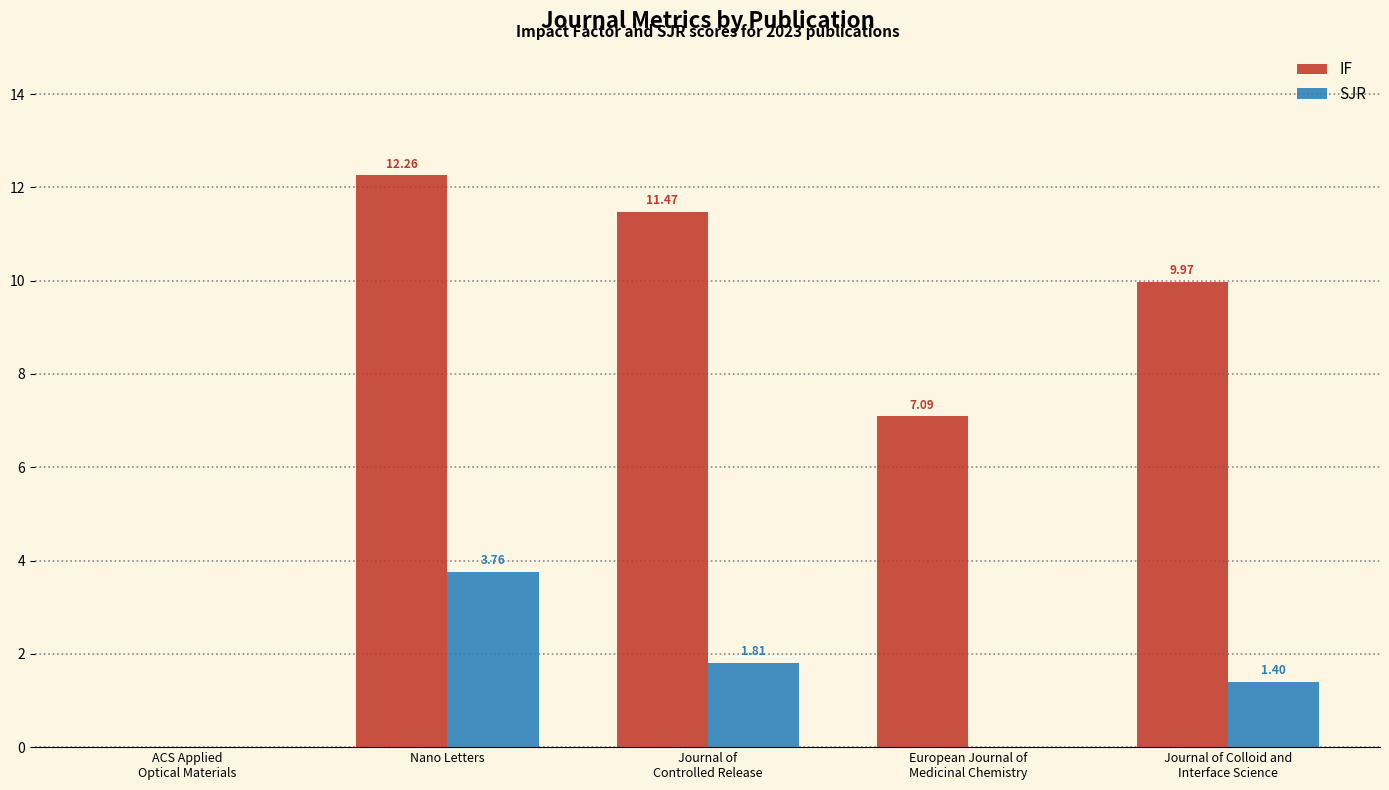

The value of IF at Journal of
Controlled Release is 7.6. True or false?

False